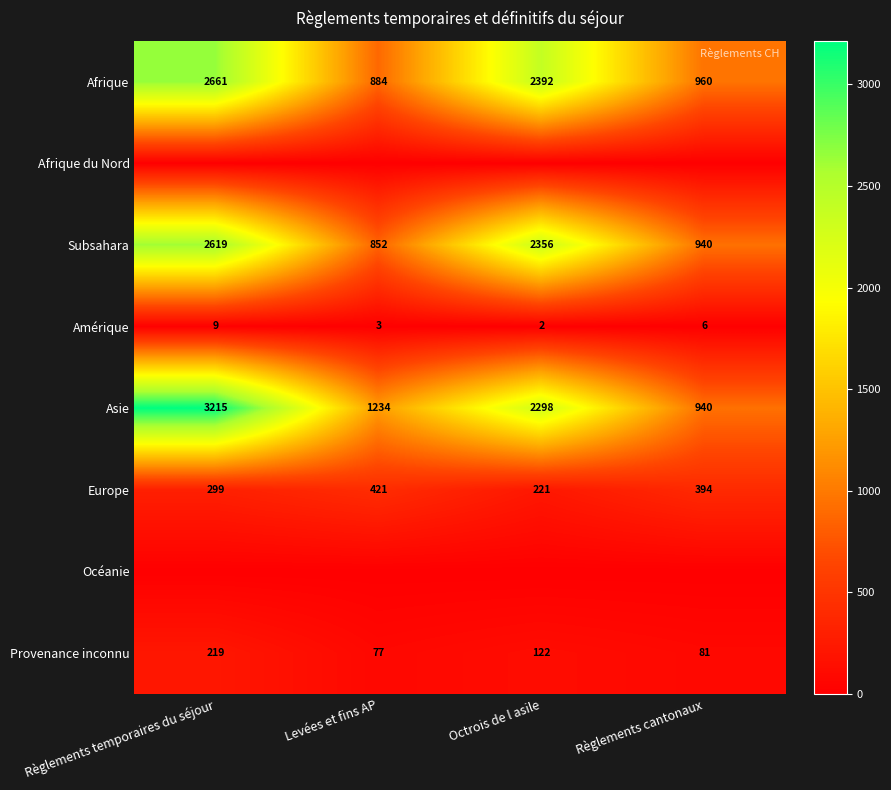

The Europe series shows 221 at Octrois de l asile. True or false?

True